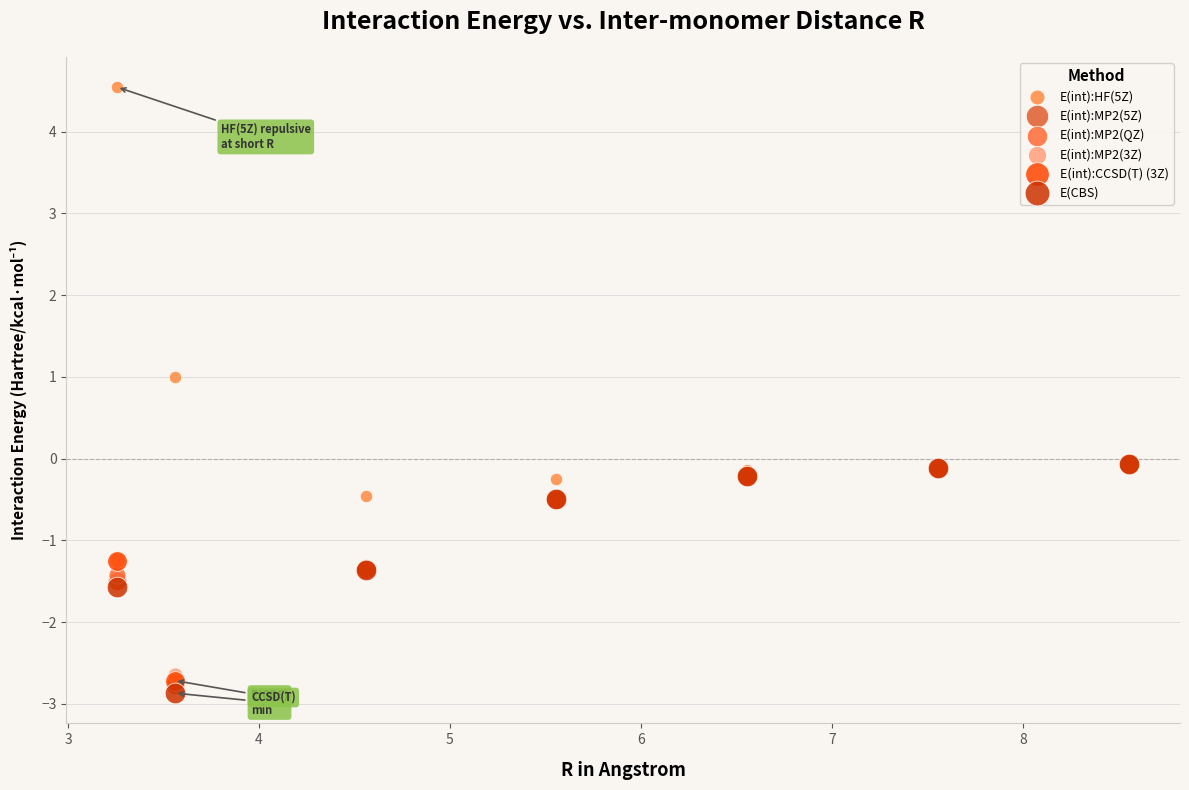

What are all the series names shown in the legend?

E(int):HF(5Z), E(int):MP2(5Z), E(int):MP2(QZ), E(int):MP2(3Z), E(int):CCSD(T) (3Z), E(CBS)